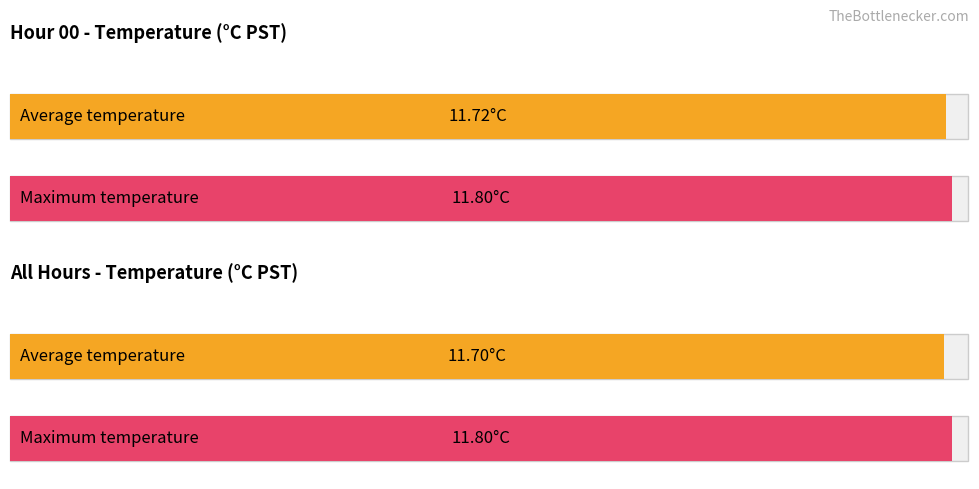

The value of Maximum utilization at Hour 13 is 18.6. True or false?

False